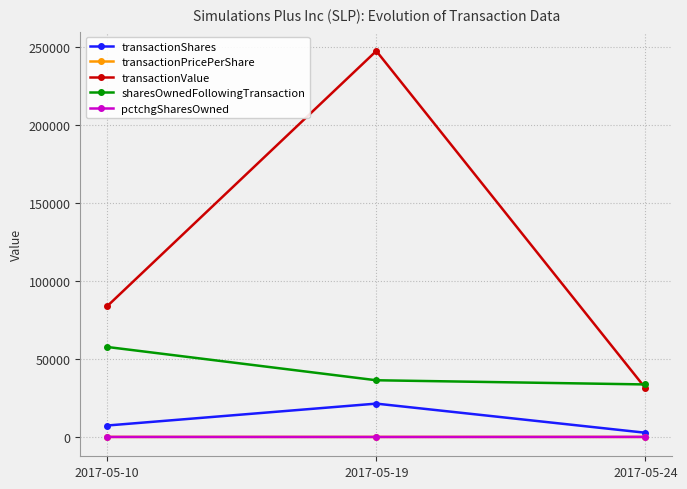

At which category is the sum across all series the highest?

2017-05-19